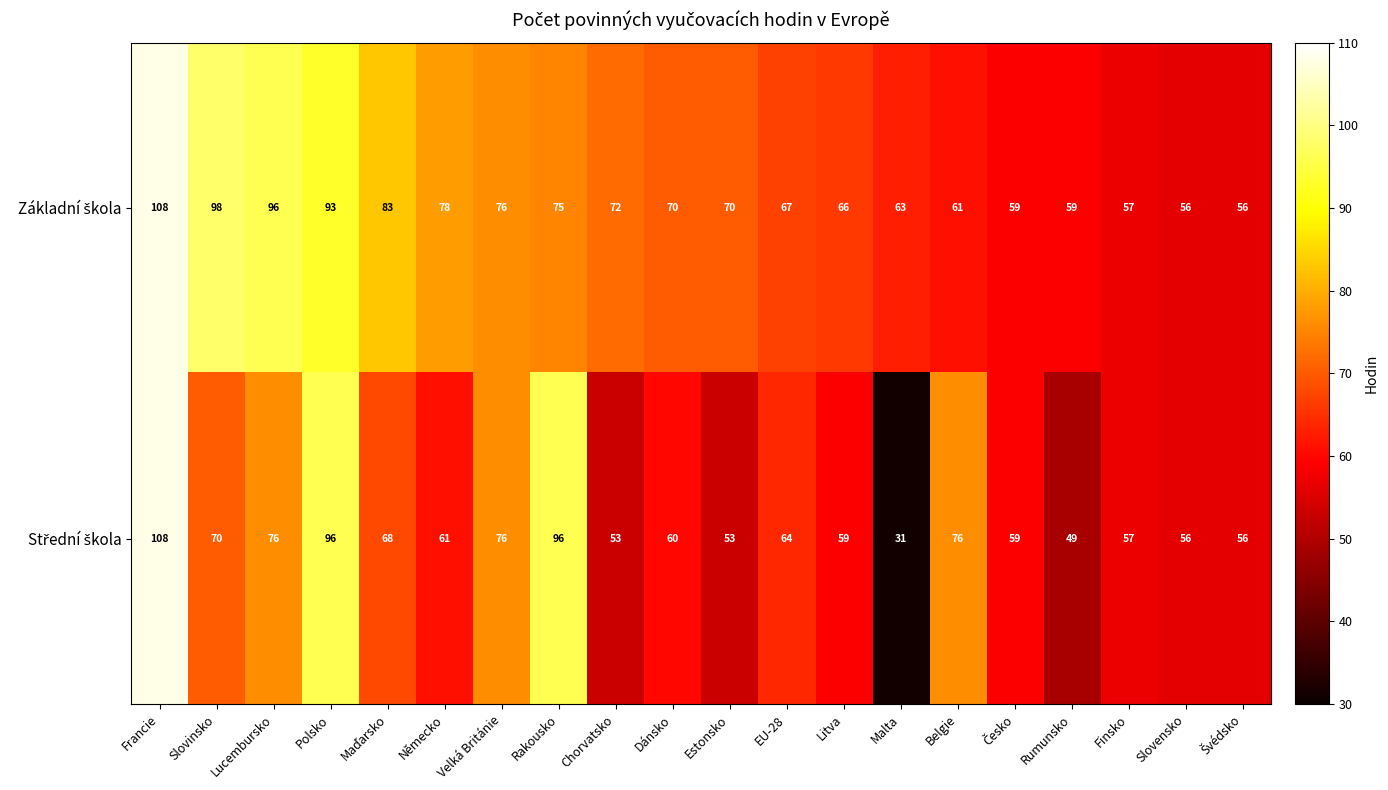

Which label corresponds to the largest value in the chart?

Francie